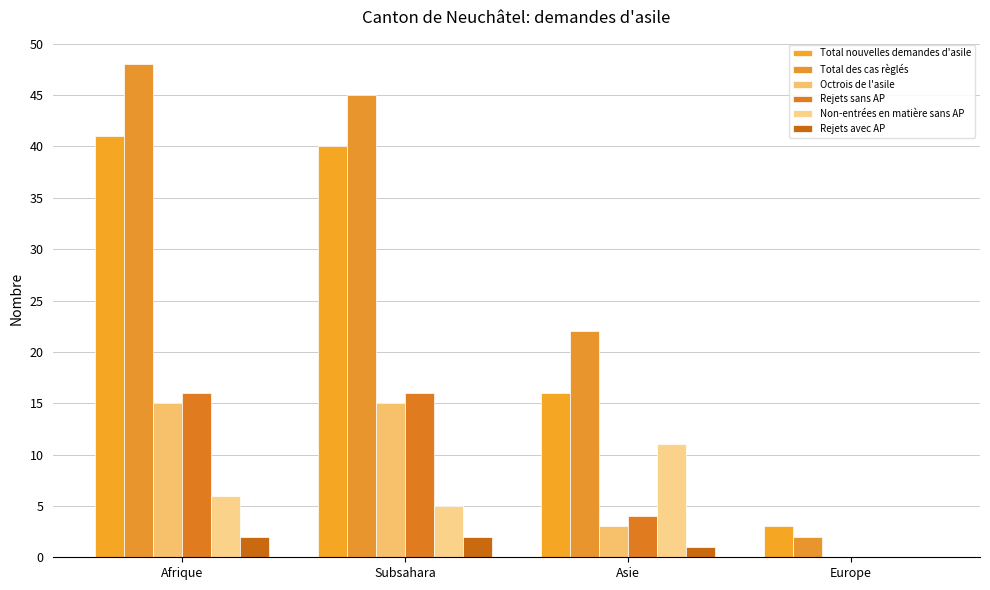

How many values in Rejets avec AP are above zero?

3